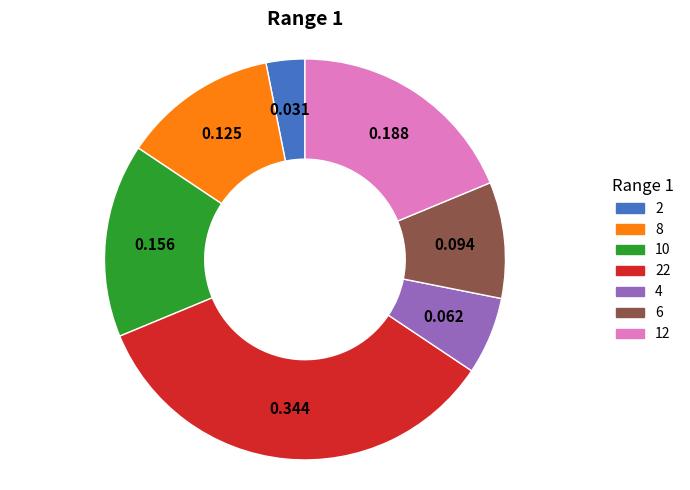

Is the sum of 2 and 4 greater than half?

No